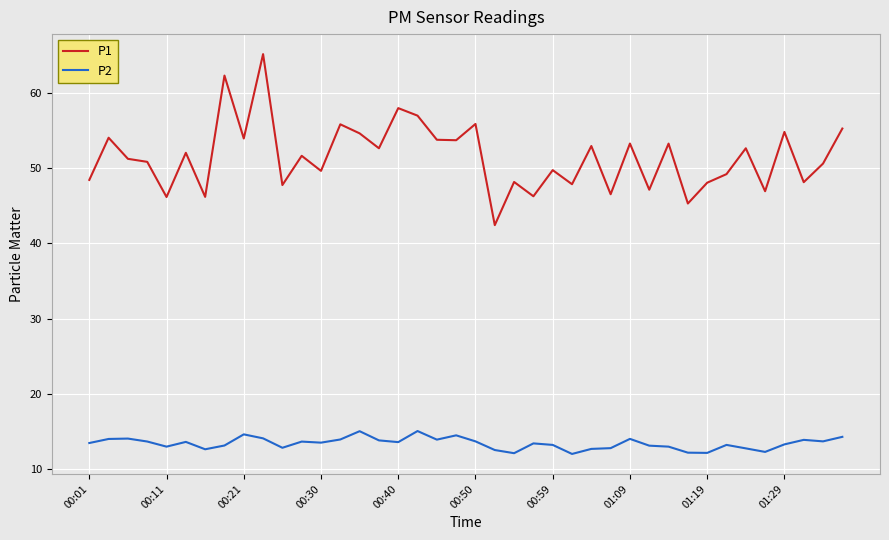

What is the difference between the maximum and minimum values in the P2 series?

3.0